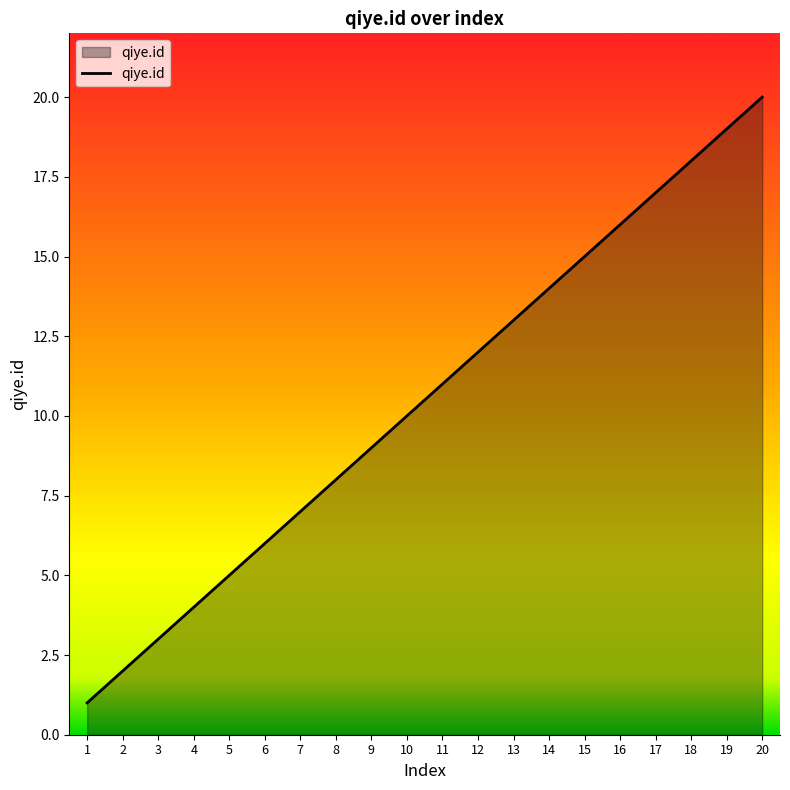

What is the ratio of the value at 11 to the value at 15?

0.7